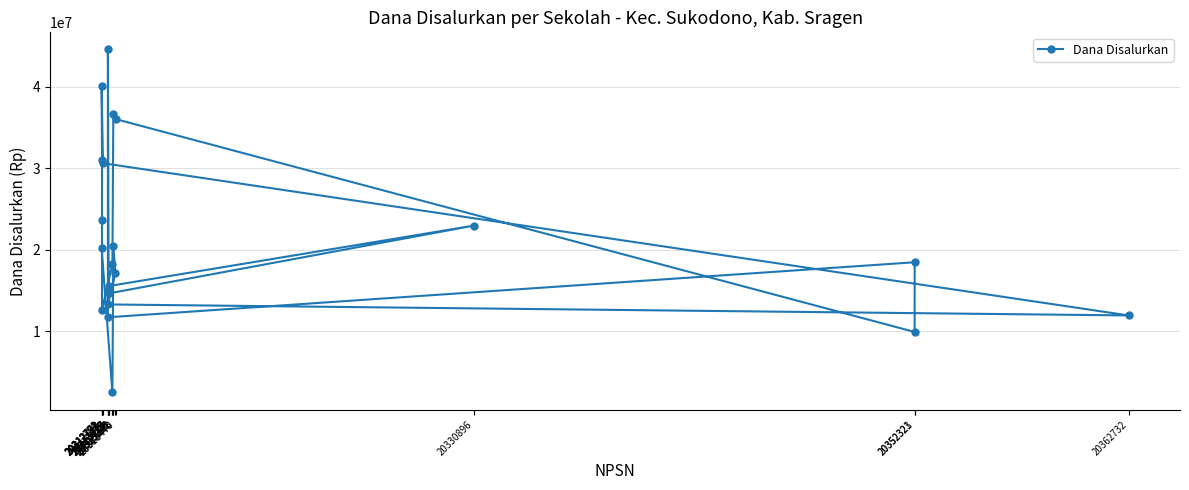

Read the value at 20312838, to the nearest 100.

30600000